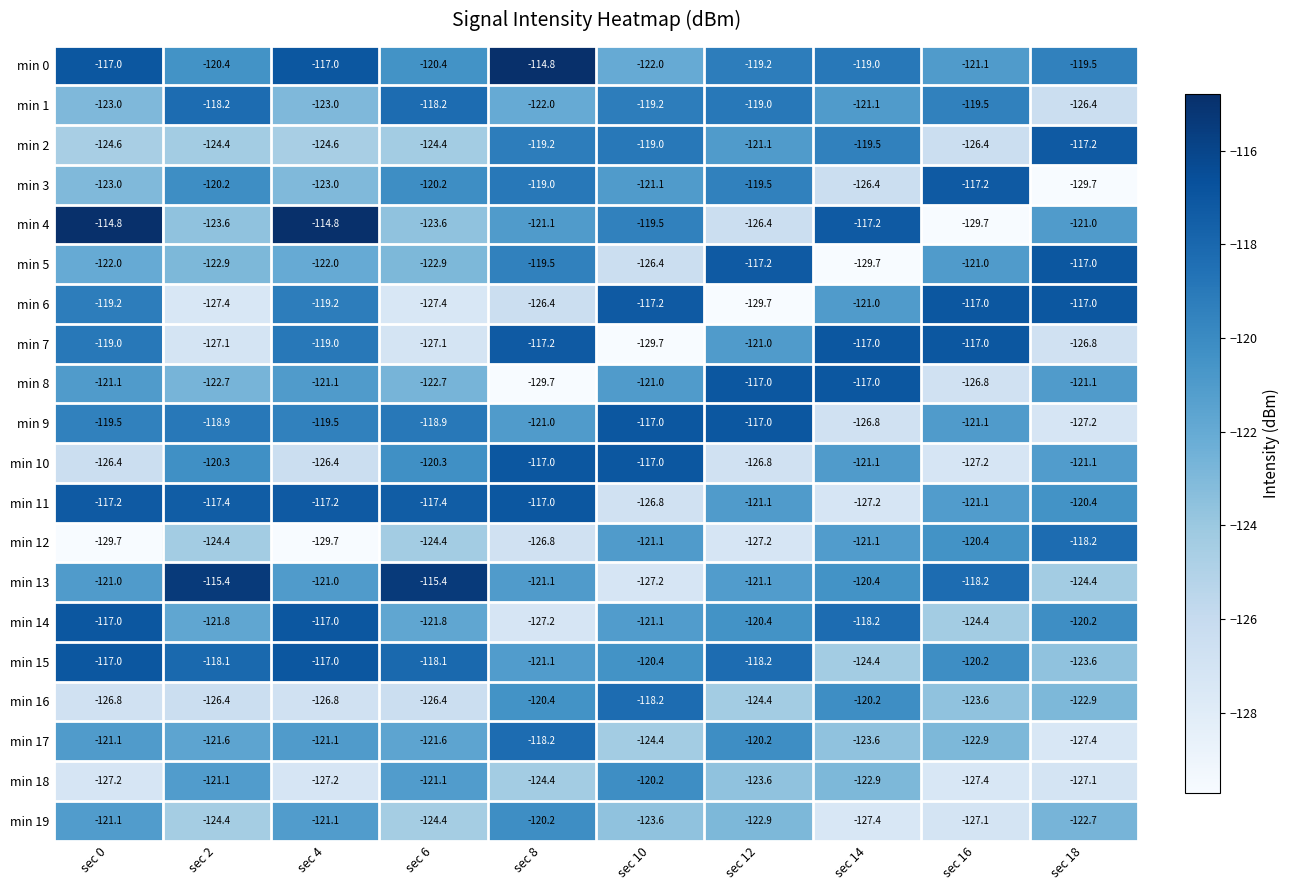

At which label is min 4 closest to -122?

sec 8